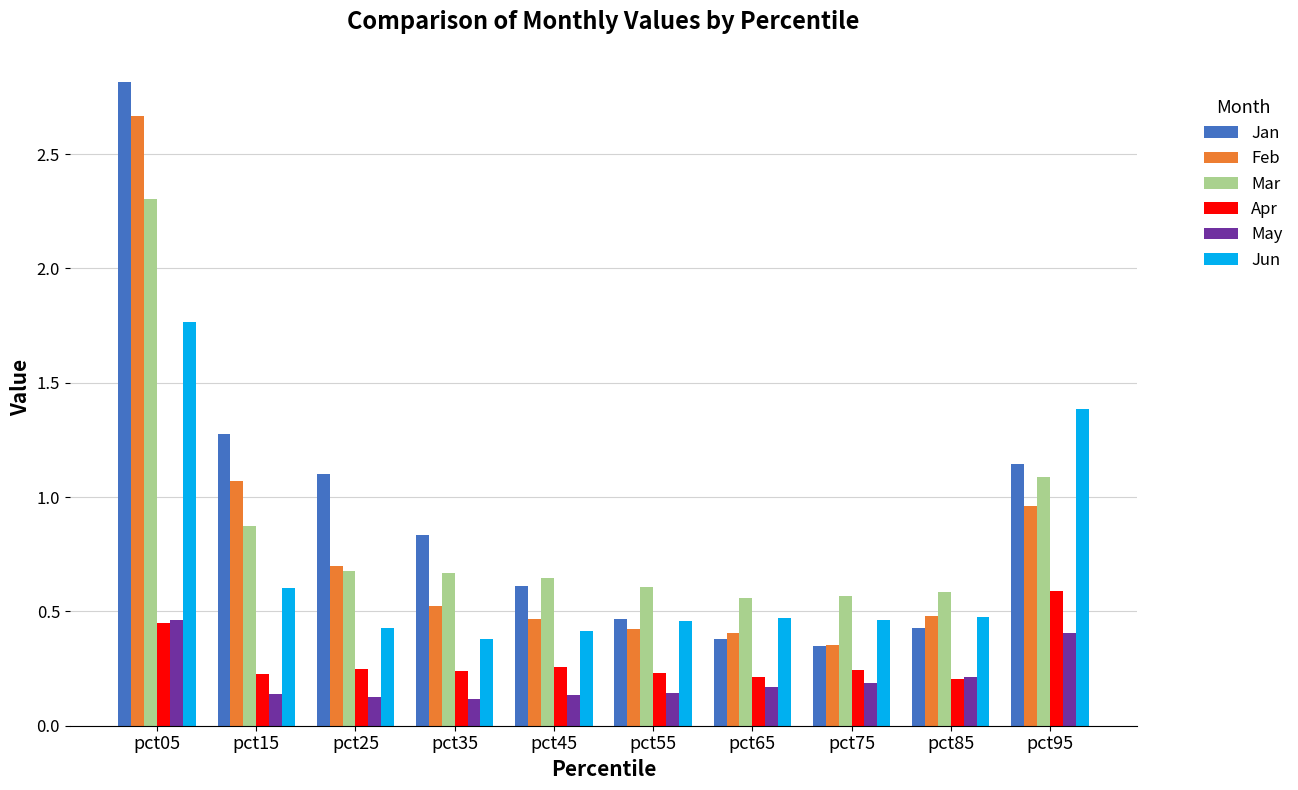

The Mar series shows 0.6 at pct85. True or false?

True